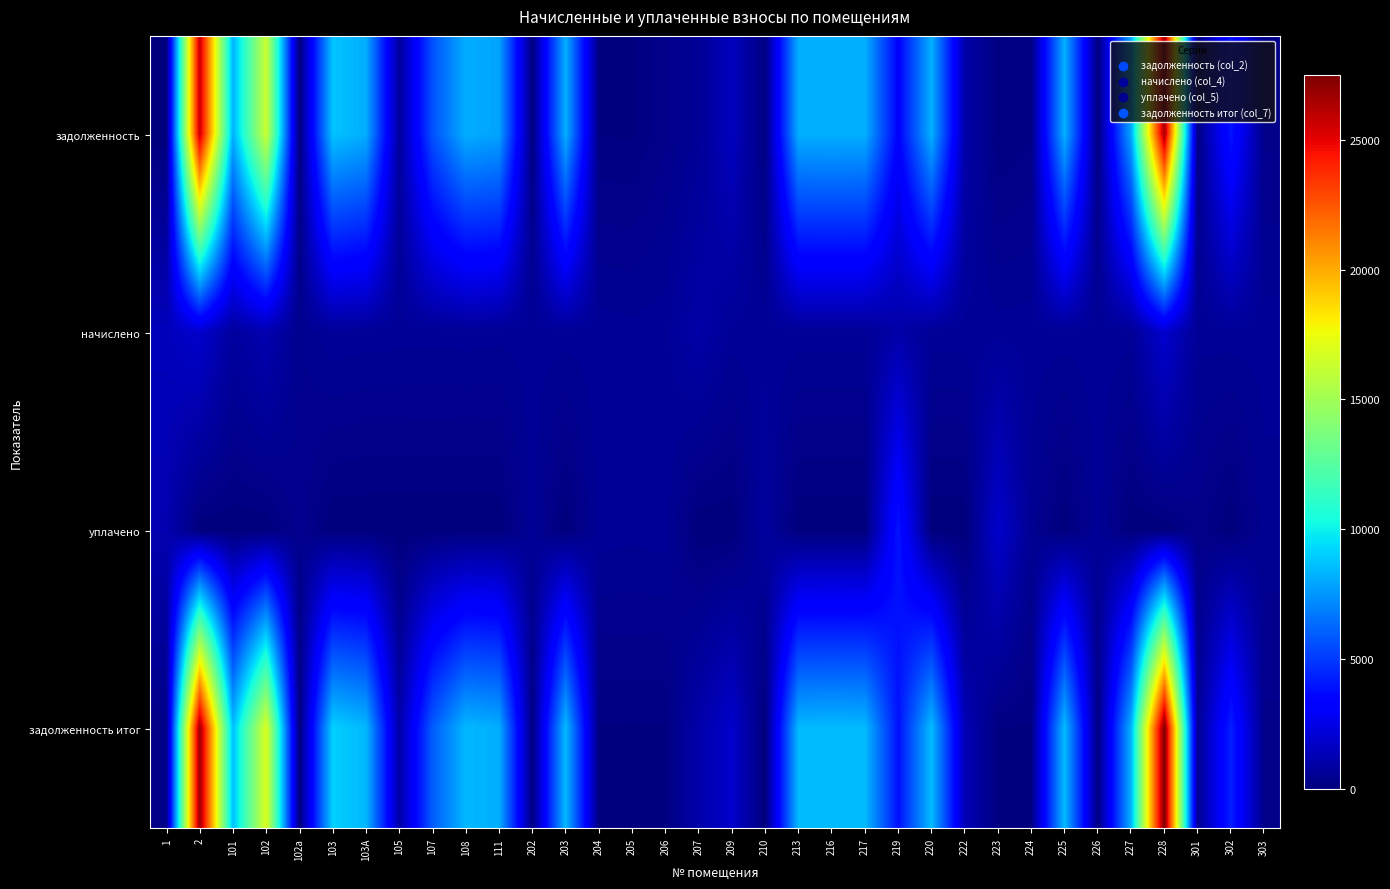

Reading left to right, extract all data points from this chart.

задолженность: 1=0.0	2=25820.4	101=8210.4	102=16328.2	102а=0.0	103=8751.9	103А=8142.3	105=697.6	107=5679.0	108=8142.3	111=7881.1	202=98.0	203=8185.9	204=99.6	205=95.4	206=300.7	207=583.6	209=1558.2	210=99.1	213=8185.9	216=8229.4	217=8185.9	219=3362.2	220=8229.4	222=1032.1	223=98.6	224=199.3	225=8229.4	226=101.4	227=7988.8	228=26517.0	301=192.4	302=4023.3	303=296.3
начислено: 1=1450.1	2=1885.7	101=788.6	102=1192.5	102а=403.9	103=639.2	103А=594.7	105=591.5	107=578.8	108=594.7	111=575.6	202=588.3	203=597.8	204=597.8	205=572.4	206=601.0	207=998.5	209=601.0	210=594.7	213=597.8	216=601.0	217=597.8	219=1027.1	220=601.0	222=601.0	223=591.5	224=597.8	225=601.0	226=604.2	227=591.5	228=1936.6	301=575.6	302=601.0	303=588.3
уплачено: 1=1191.8	2=0.0	101=0.0	102=0.0	102а=403.9	103=0.0	103А=0.0	105=0.0	107=0.0	108=0.0	111=0.0	202=588.3	203=0.0	204=597.4	205=572.4	206=600.6	207=0.0	209=0.0	210=792.9	213=0.0	216=0.0	217=0.0	219=4000.0	220=0.0	222=0.0	223=1873.0	224=497.6	225=0.0	226=603.4	227=0.0	228=0.0	301=287.8	302=0.0	303=490.2
задолженность итог: 1=241.7	2=26763.2	101=8604.7	102=16924.5	102а=0.0	103=9071.5	103А=8439.6	105=993.4	107=5968.4	108=8439.6	111=8168.9	202=98.0	203=8484.8	204=99.6	205=95.4	206=100.2	207=1082.8	209=1858.7	210=0.0	213=8484.8	216=8529.9	217=8484.8	219=3875.7	220=8529.9	222=1332.7	223=98.6	224=99.6	225=8529.9	226=100.7	227=8284.5	228=27485.3	301=480.1	302=4323.8	303=296.3